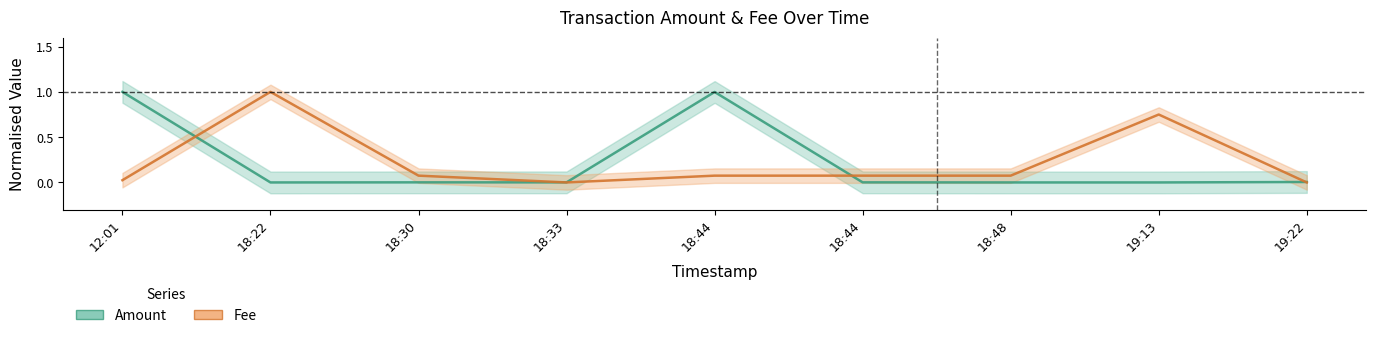

Is it true that Fee equals 0.1 at 18:30?

False